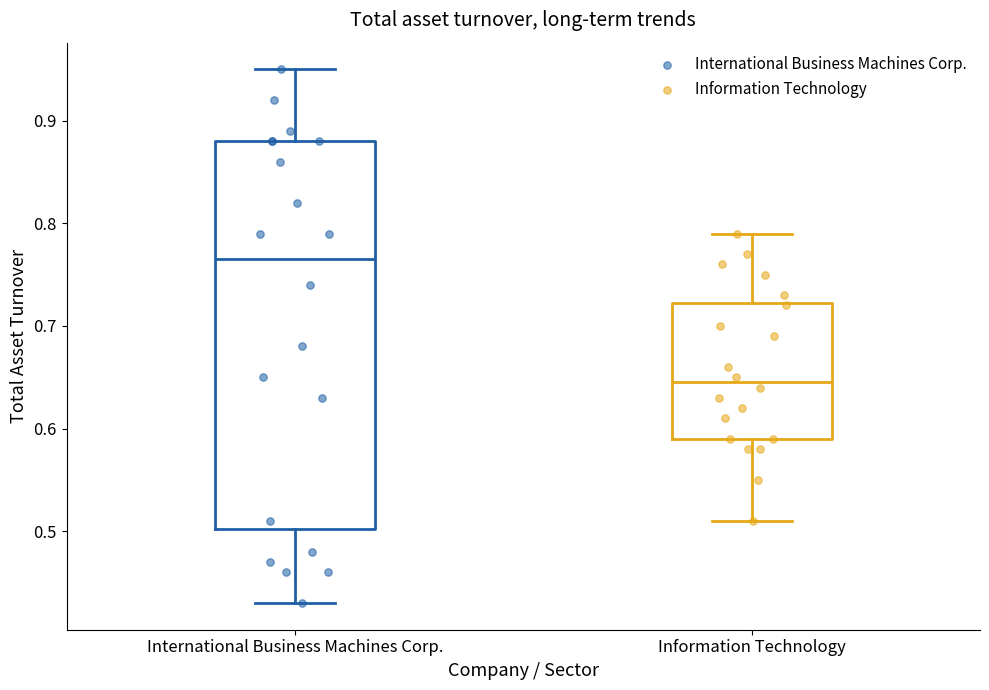

Reading left to right, transcribe this box plot: for each box, give where its median line is, the range the box spans, and where its two whiskers end, as read against the y-axis. The values are not printed on the chart, so give them approximately, as read against the axis.

International Business Machines Corp.: median 0.77, box 0.50 to 0.88, whiskers 0.43 to 0.95
Information Technology: median 0.65, box 0.59 to 0.72, whiskers 0.51 to 0.79